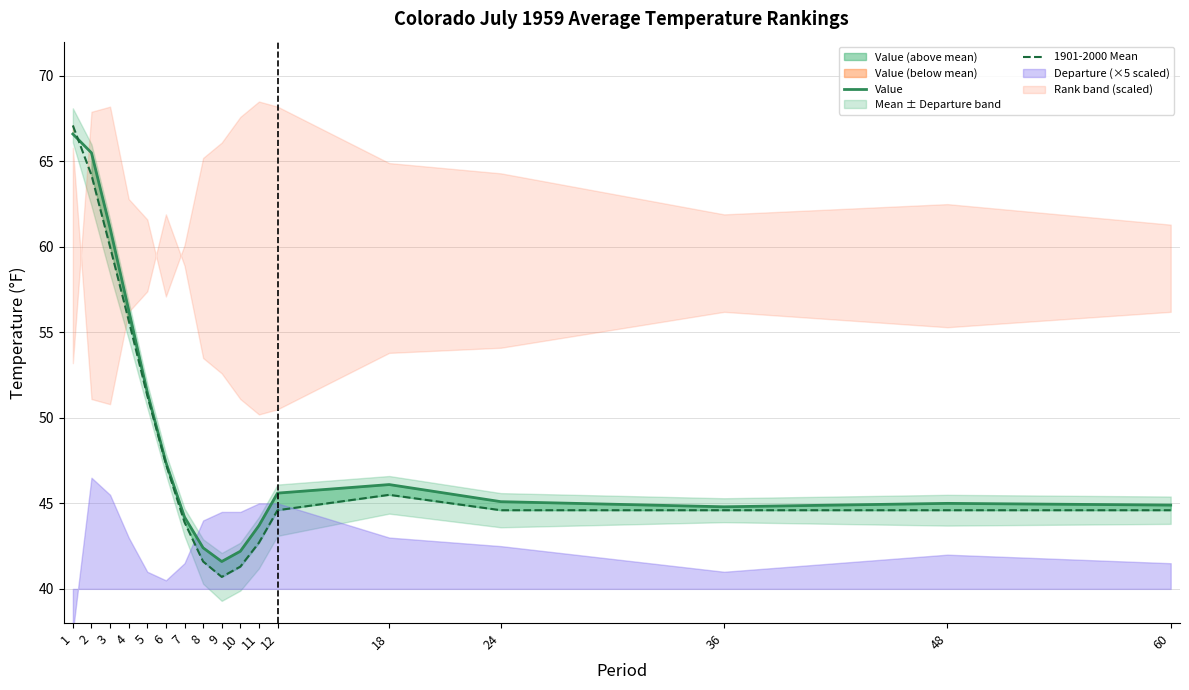

List the series in order of their overall mean, highest first.

Value, 1901-2000 Mean